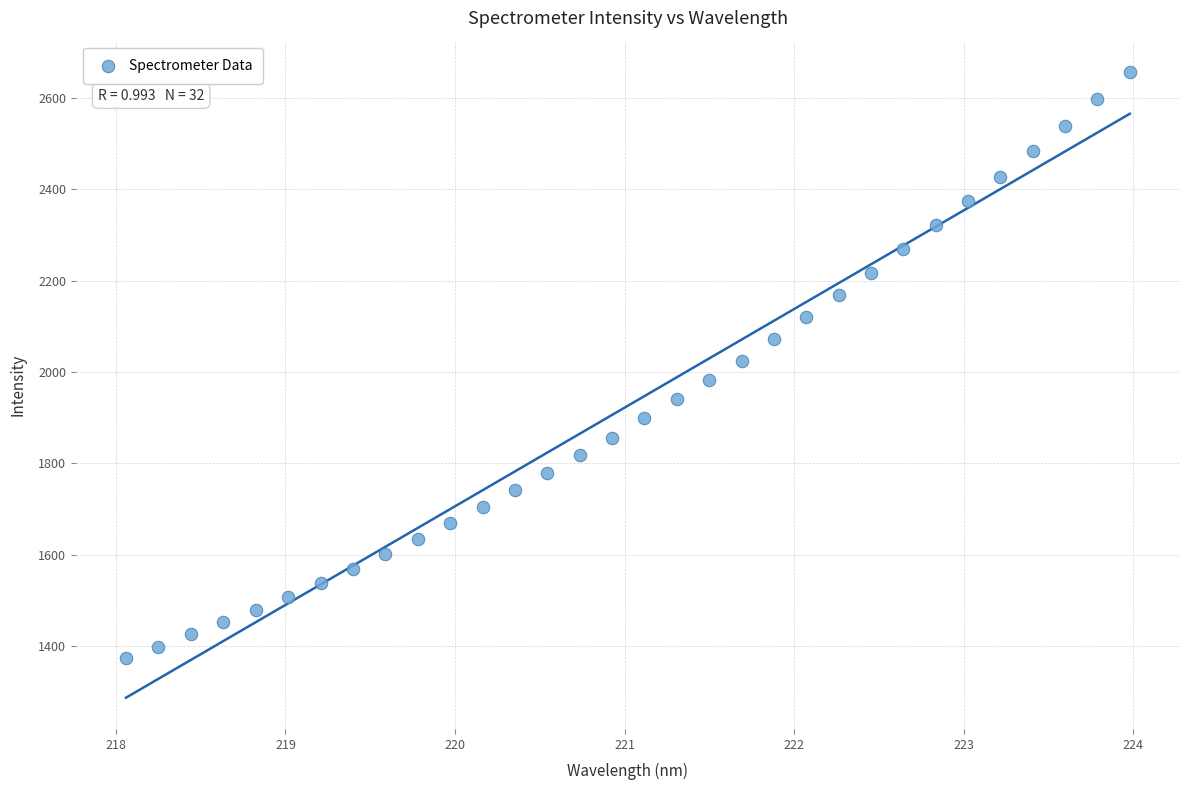

What is the range of X values (max minus min)?

5.9